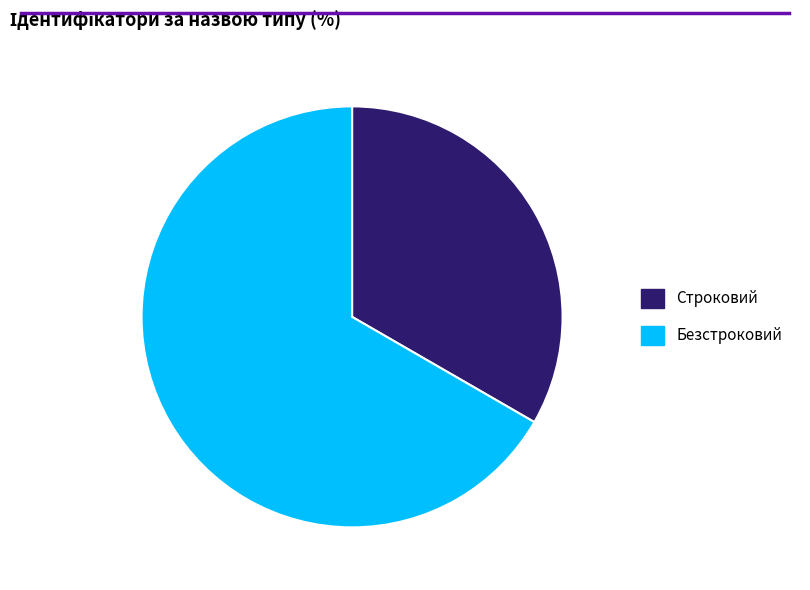

Combined, do Безстроковий and Строковий account for over 50%?

Yes